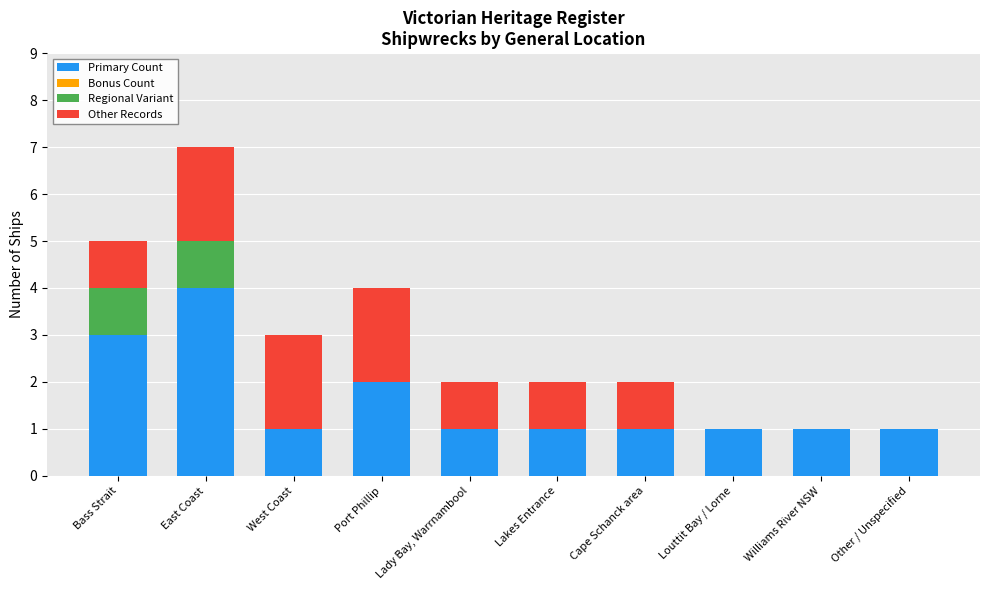

At which category is the sum across all series the highest?

East Coast